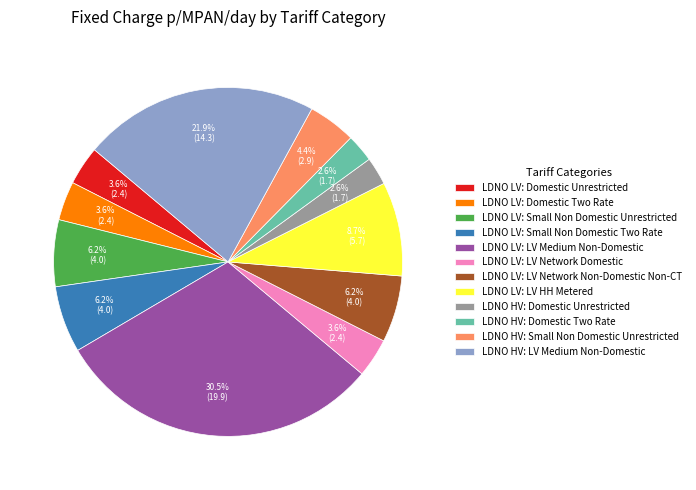

To the nearest percent, what portion does LDNO LV: LV Network Domestic represent?

4%